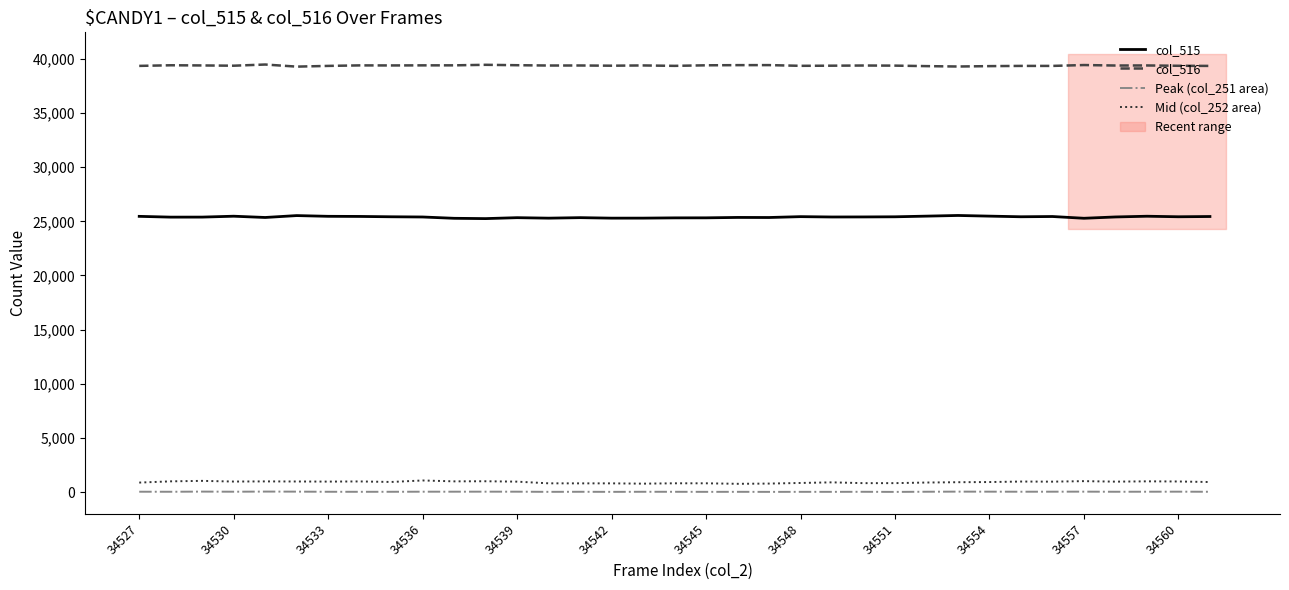

The col_515 series shows 9463 at 34557. True or false?

False